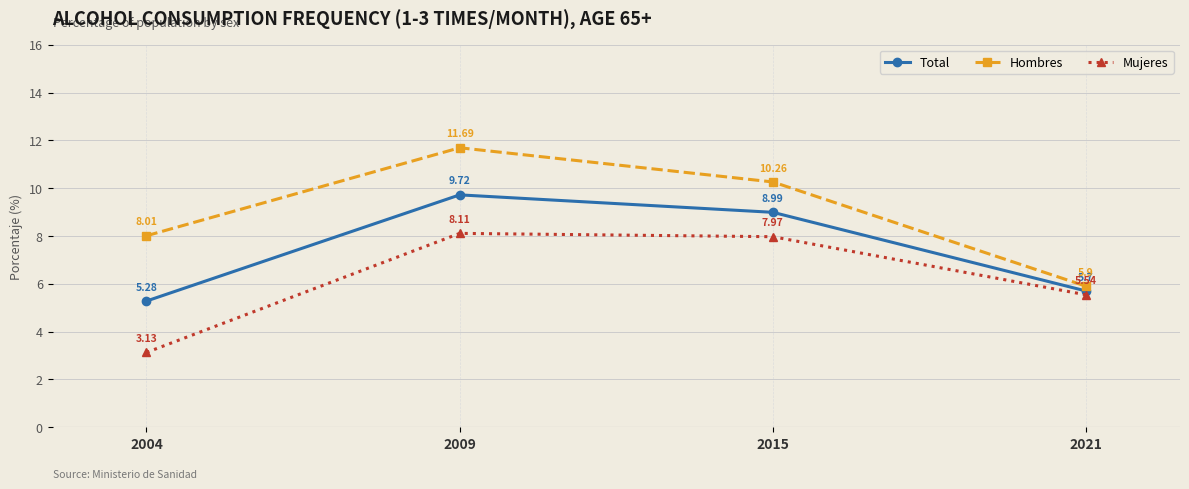

What is the sum of the Total values at 2009 and 2021?

15.4